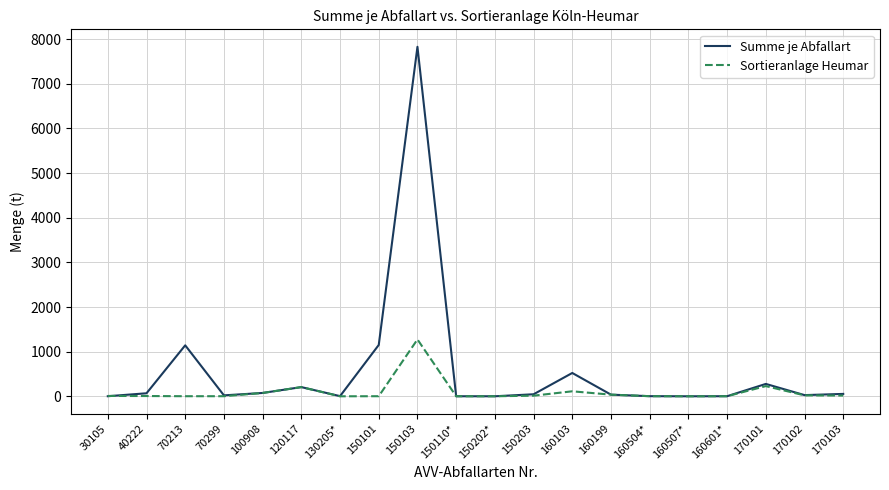

What is the difference between the second highest and minimum values in the Summe je Abfallart series?

1149.8